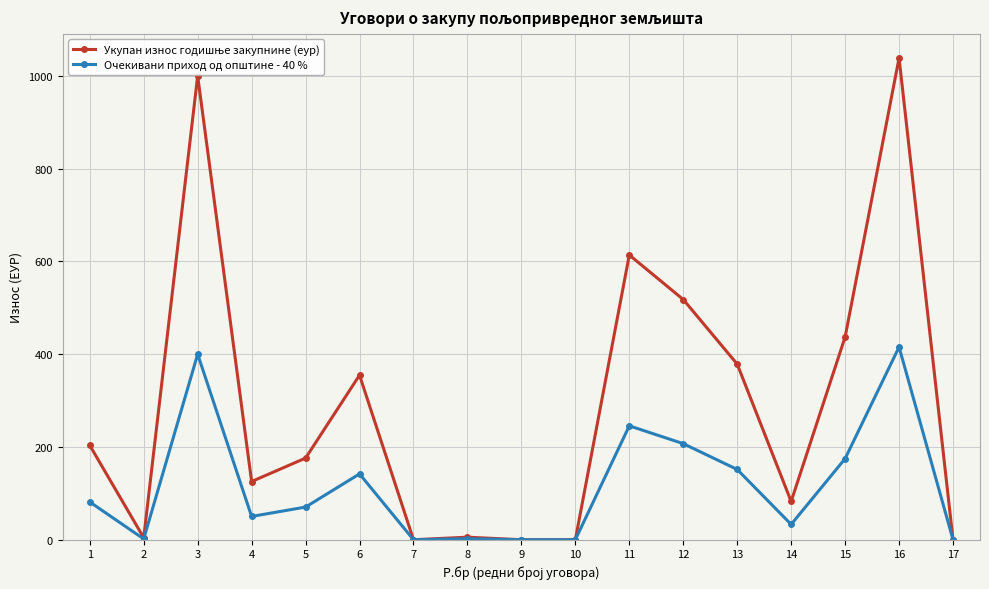

The value of Очекивани приход од општине - 40 % at 11 is 245.6. True or false?

True